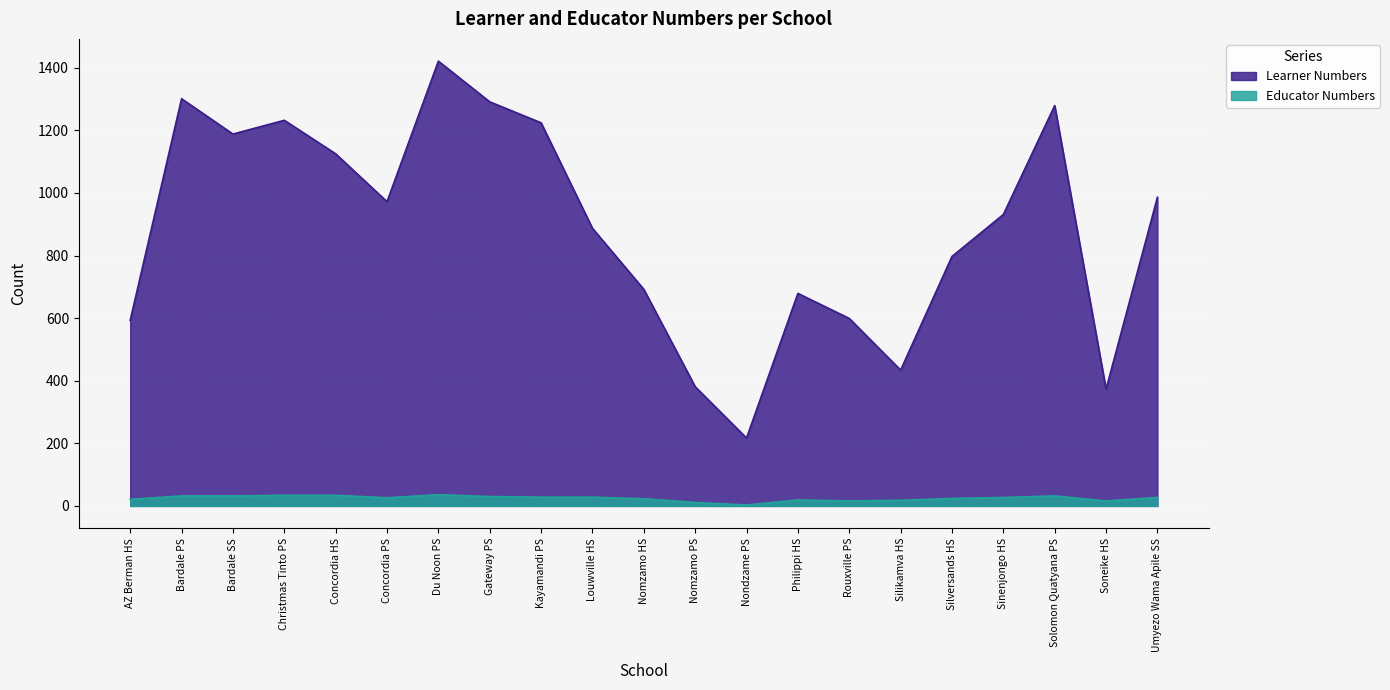

List the series in order of their peak value, highest first.

Learner Numbers, Educator Numbers